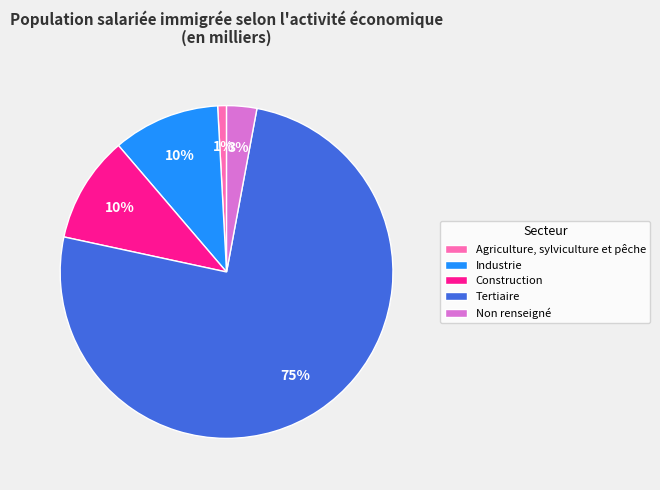

Between Agriculture, sylviculture et pêche and Tertiaire, which is larger?

Tertiaire